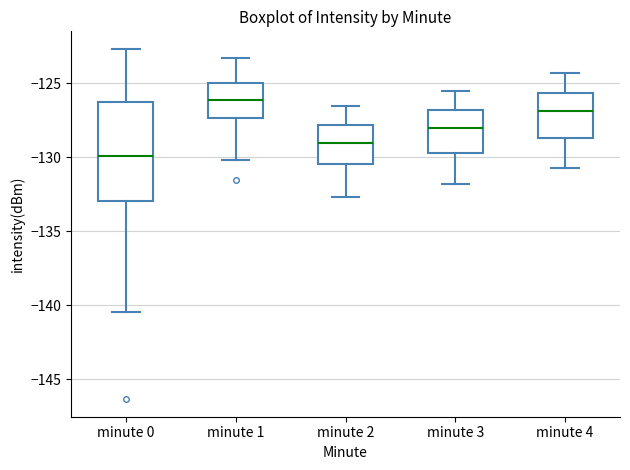

Reading left to right, read every box against the y-axis: the position of its median line, the range the box covers, and the ends of its whiskers. The values are not printed on the chart, so give them approximately, as read against the axis.

minute 0: median -130.0, box -133.0 to -126.5, whiskers -140.5 to -122.5
minute 1: median -126.0, box -127.5 to -125.0, whiskers -130.0 to -123.5
minute 2: median -129.0, box -130.5 to -128.0, whiskers -132.5 to -126.5
minute 3: median -128.0, box -129.5 to -127.0, whiskers -132.0 to -125.5
minute 4: median -127.0, box -128.5 to -125.5, whiskers -130.5 to -124.5